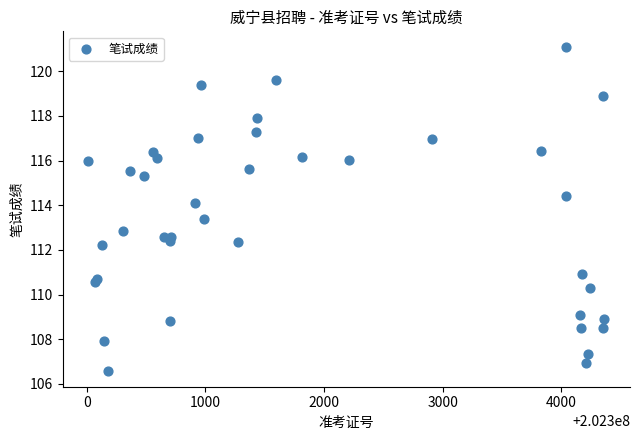

What Y value in the scatter plot is closest to 113?

112.8